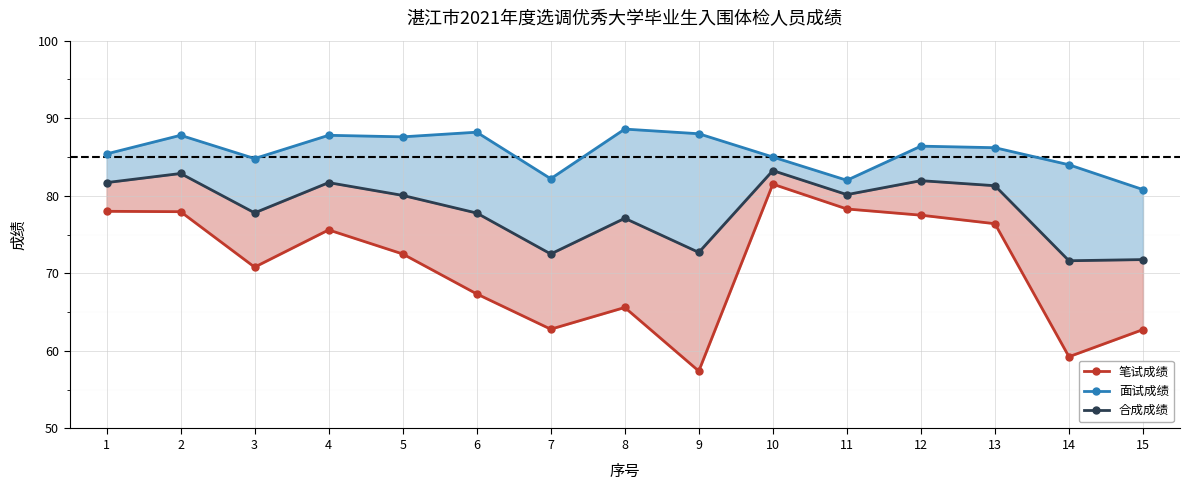

What is the average value of the 面试成绩 series?

85.7